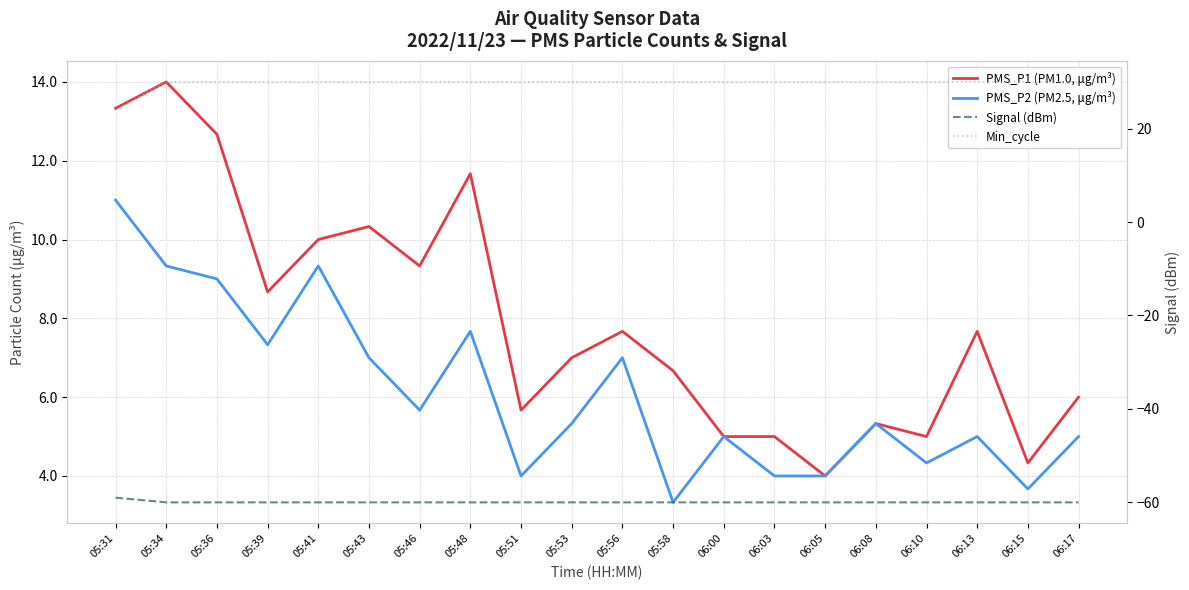

Which label corresponds to the smallest value in the chart?

05:34